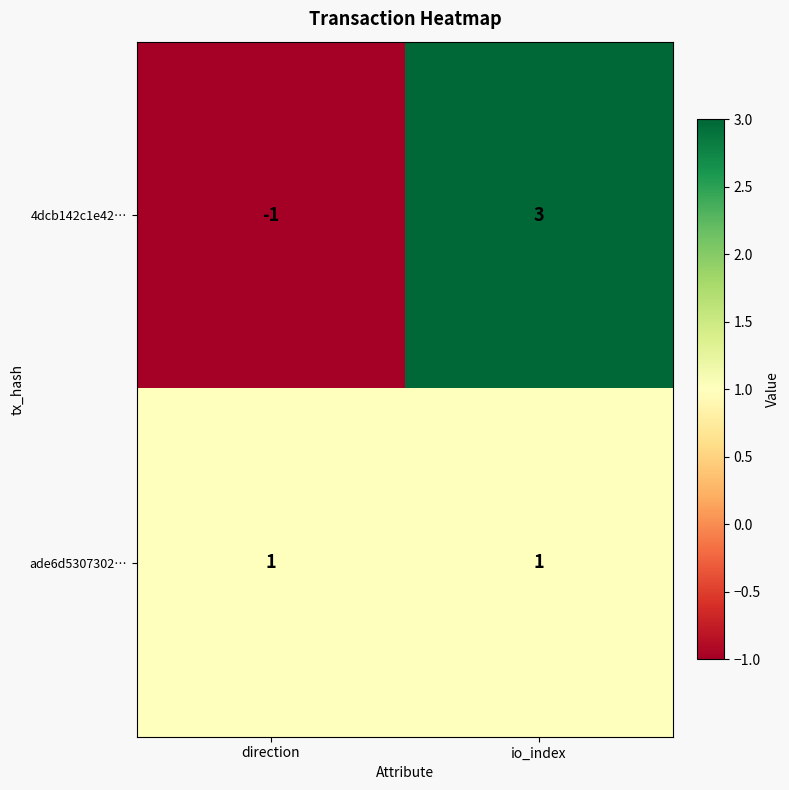

Between direction and io_index, which series saw the biggest shift?

4dcb142c1e42…